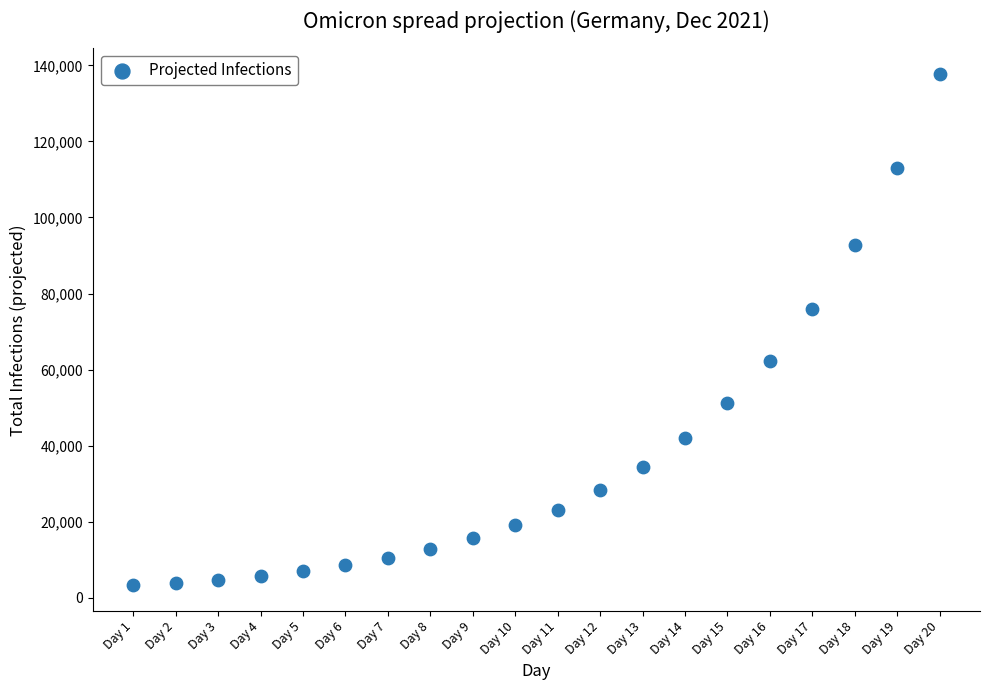

What Y value in the scatter plot is closest to 70466?

76035.4